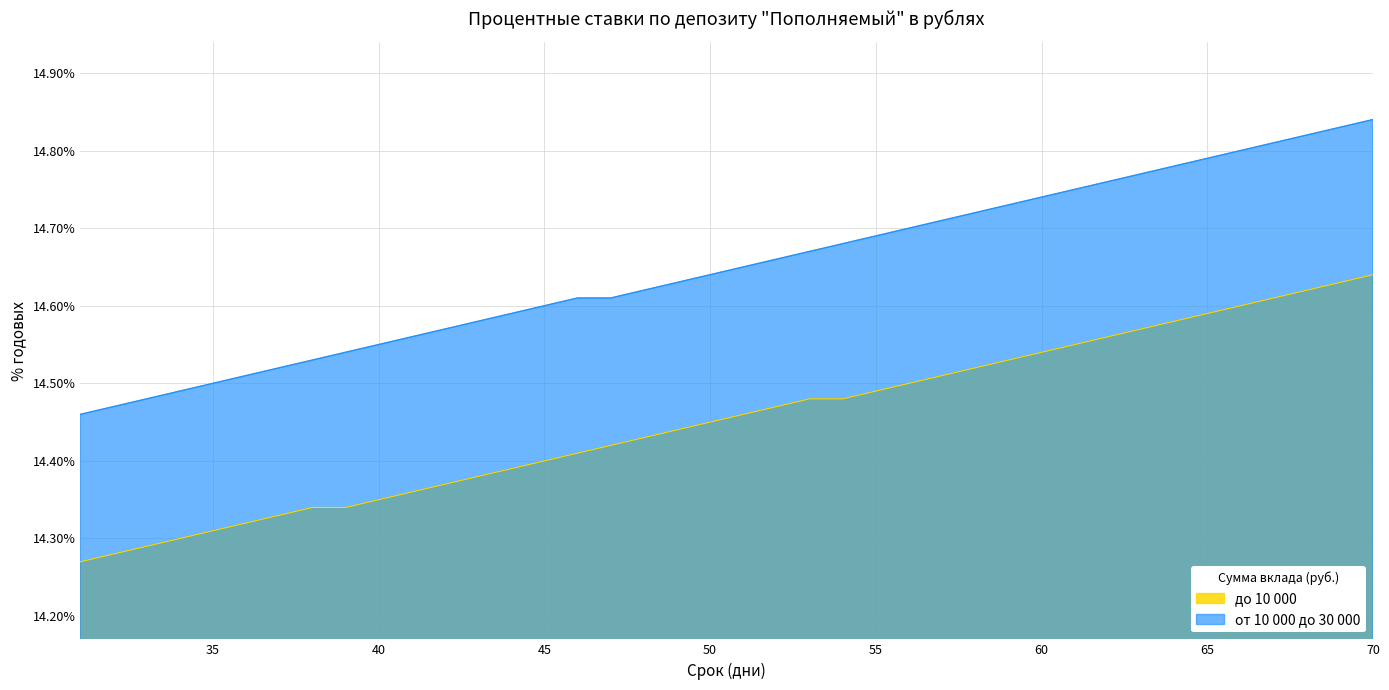

True or false: до 10 000 and от 10 000 до 30 000 cross at least once.

False